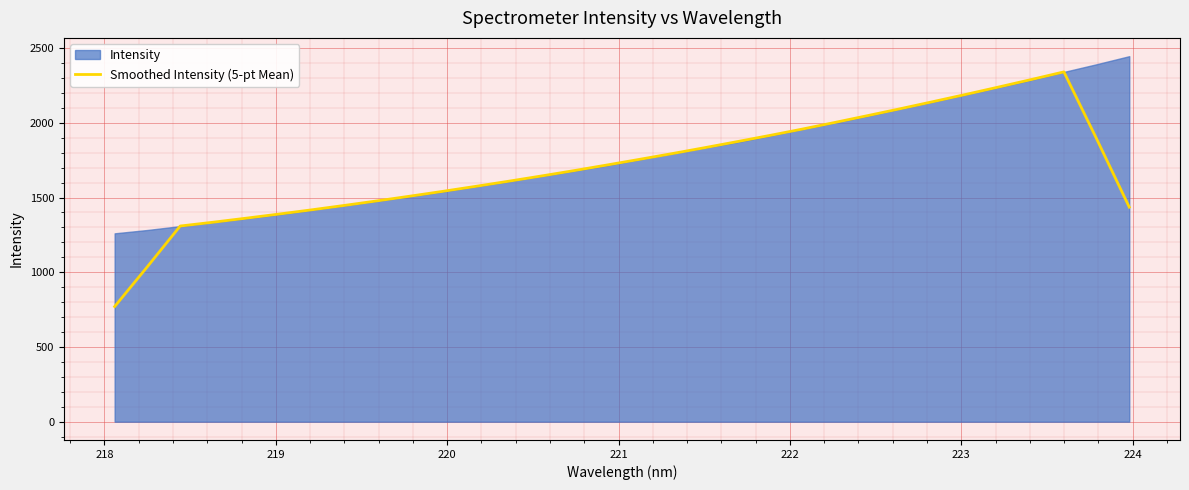

What is the lowest value of the Smoothed Intensity (5-pt Mean) series?

770.3